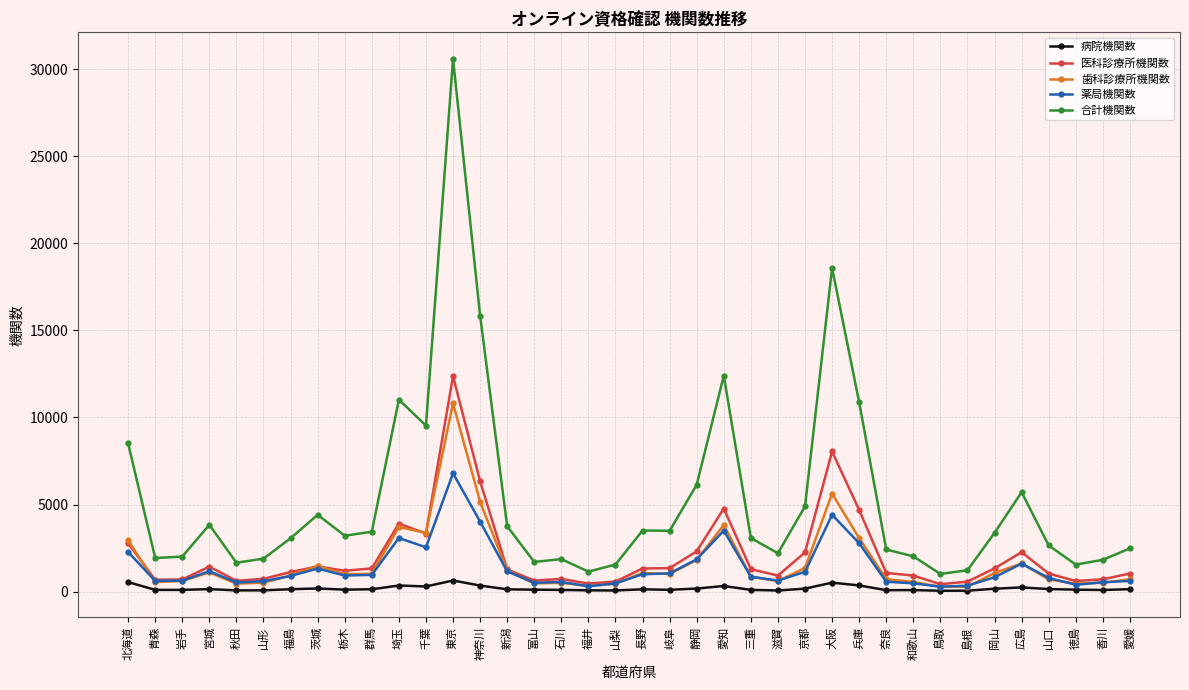

Is this an area chart (filled region under the line)?

No